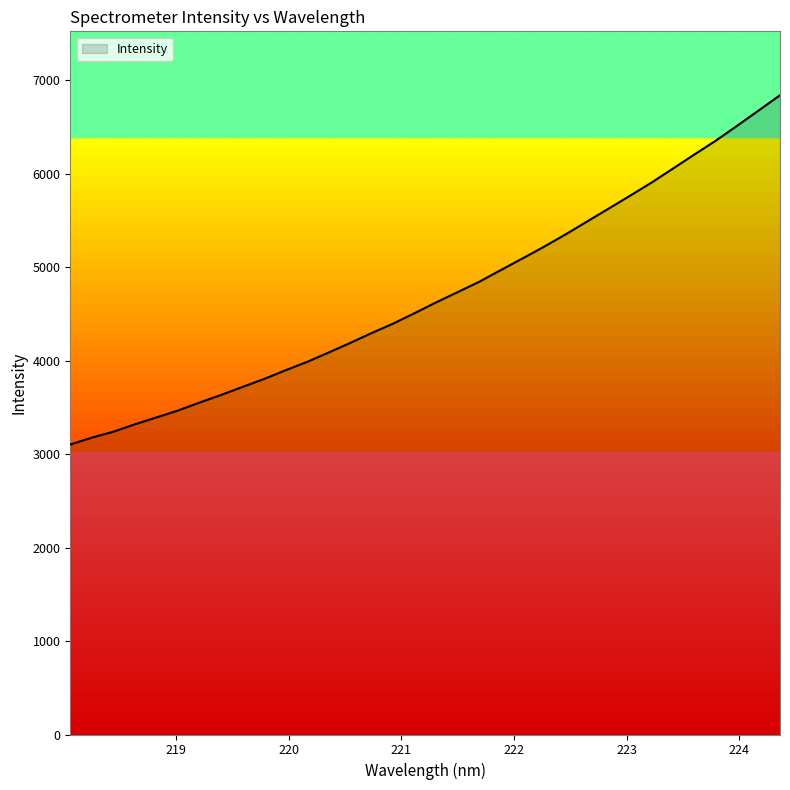

What is the difference between the maximum and minimum values?

3737.3